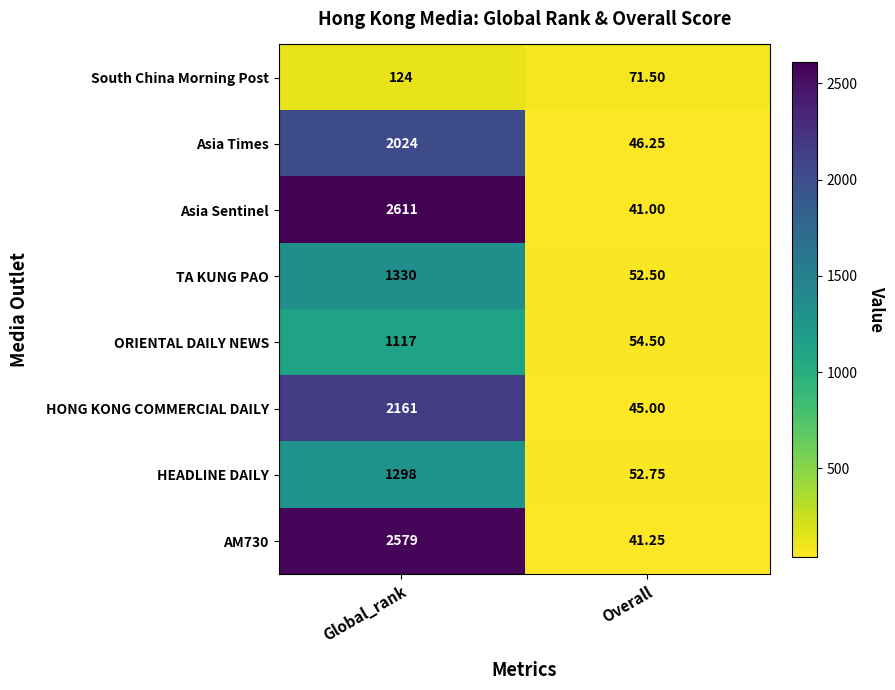

List the labels in order of Asia Times value, smallest first.

Overall, Global_rank